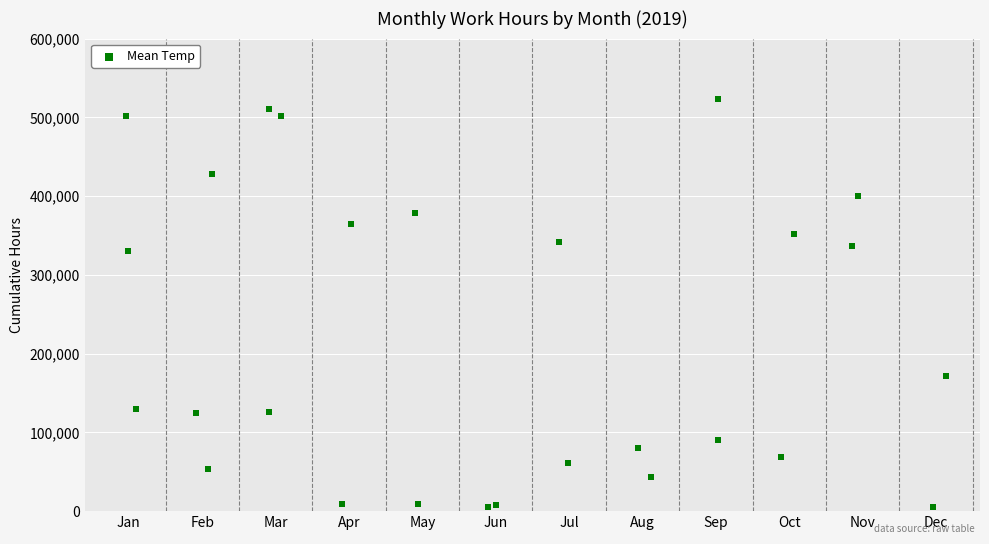

What Y value in the scatter plot is closest to 264058?

329727